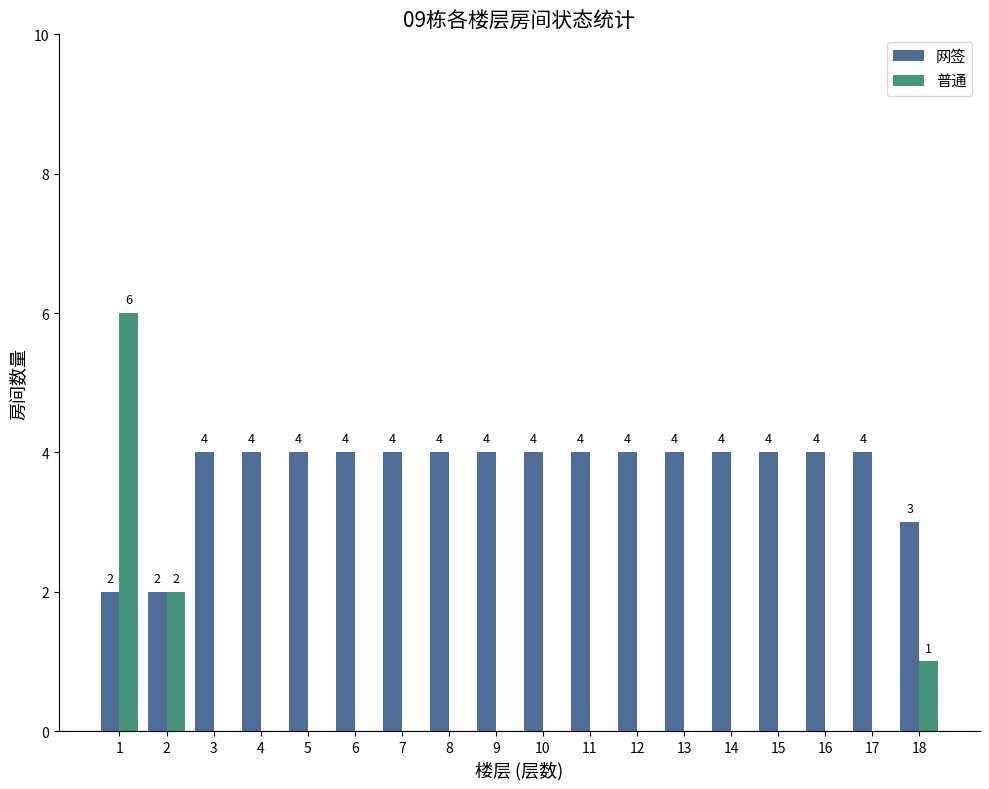

Is it true that 网签 equals 2 at 14?

False